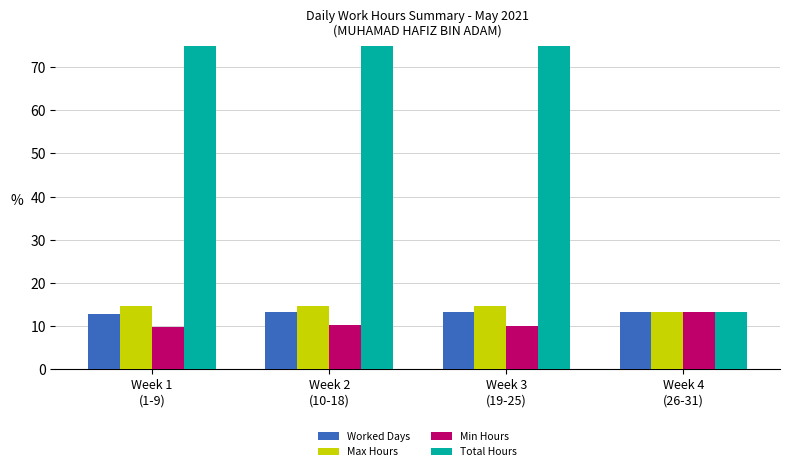

Reading right to left, what are all the values shown in this chart?

Worked Days: Week 4
(26-31)=13.2	Week 3
(19-25)=13.3	Week 2
(10-18)=13.3	Week 1
(1-9)=12.9
Max Hours: Week 4
(26-31)=13.2	Week 3
(19-25)=14.7	Week 2
(10-18)=14.6	Week 1
(1-9)=14.6
Min Hours: Week 4
(26-31)=13.2	Week 3
(19-25)=10.0	Week 2
(10-18)=10.2	Week 1
(1-9)=9.7
Total Hours: Week 4
(26-31)=13.2	Week 3
(19-25)=79.9	Week 2
(10-18)=79.9	Week 1
(1-9)=77.2